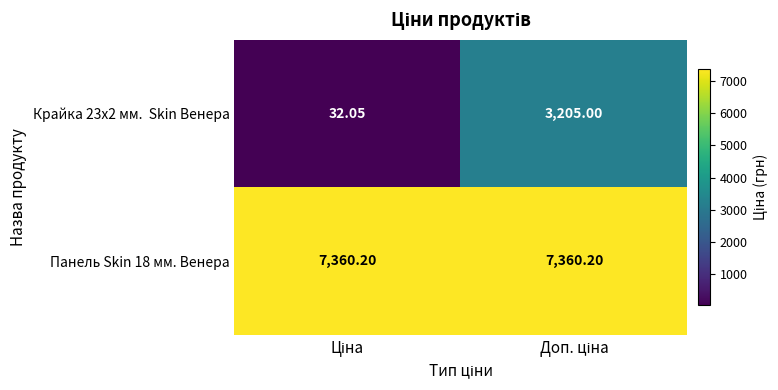

How many categories are shown in the chart?

2